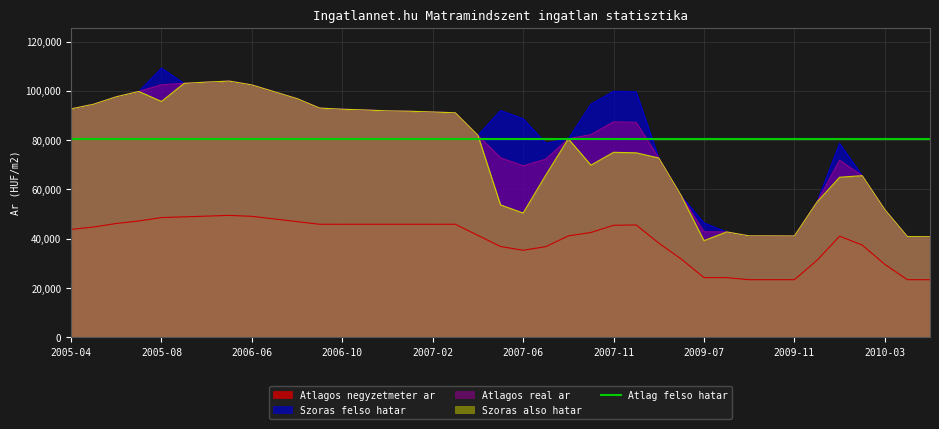

What is the total value across all series at 2010-05?

145649